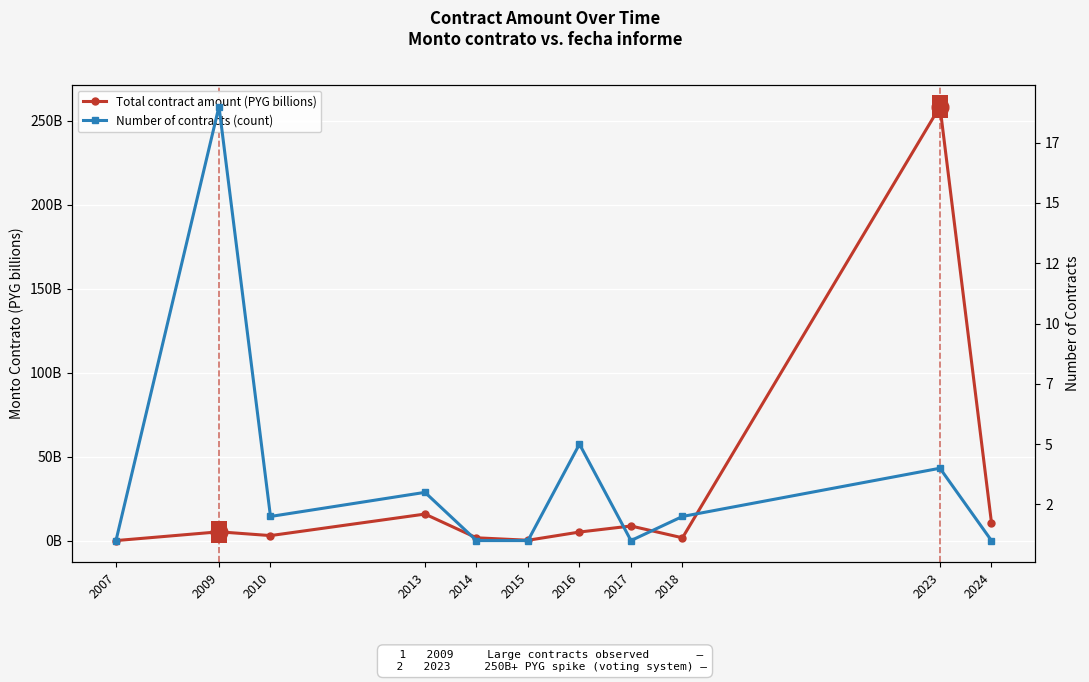

True or false: Total contract amount (PYG billions) has a value of 258.3 at 2023.

True